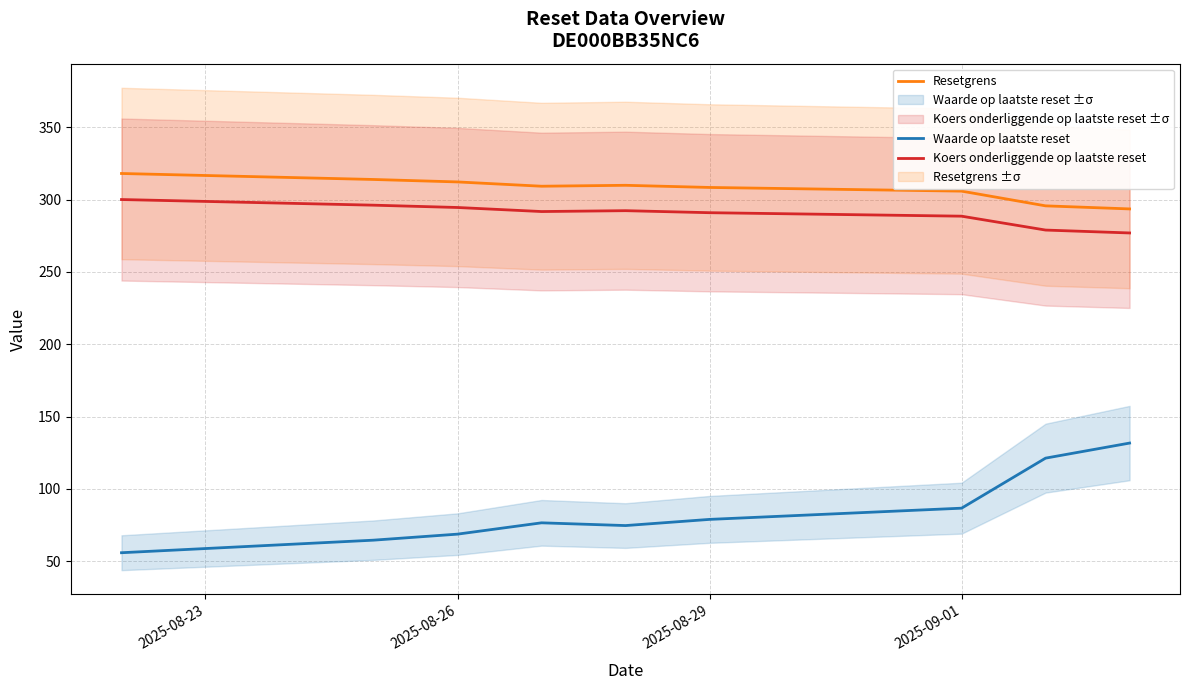

True or false: Resetgrens and Koers onderliggende op laatste reset intersect in this chart.

False